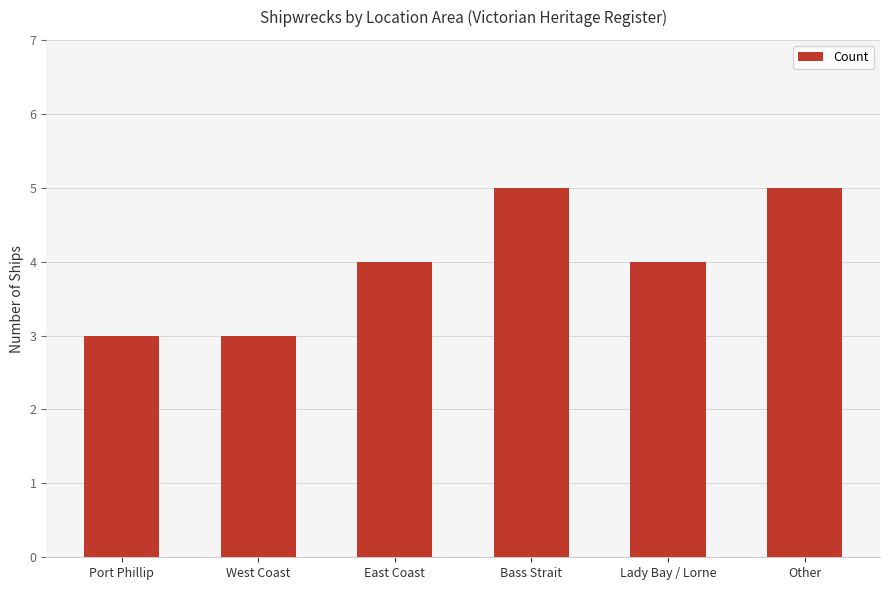

Is it true that the value at West Coast is 2?

False